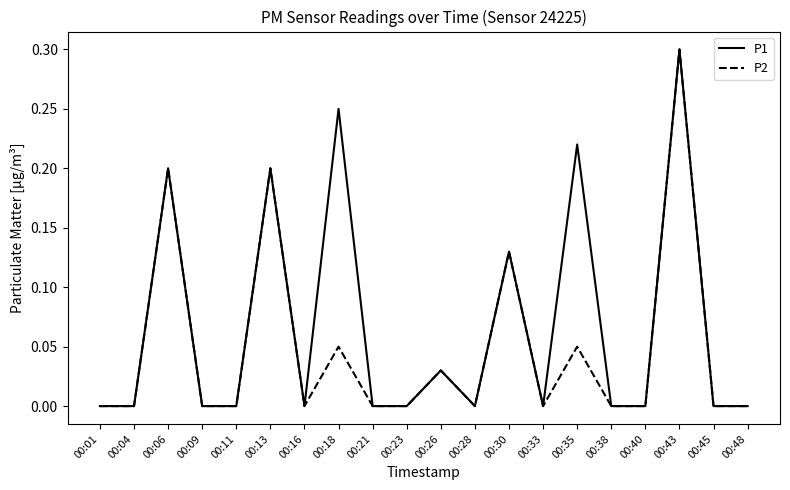

At which category is the sum across all series the highest?

00:43